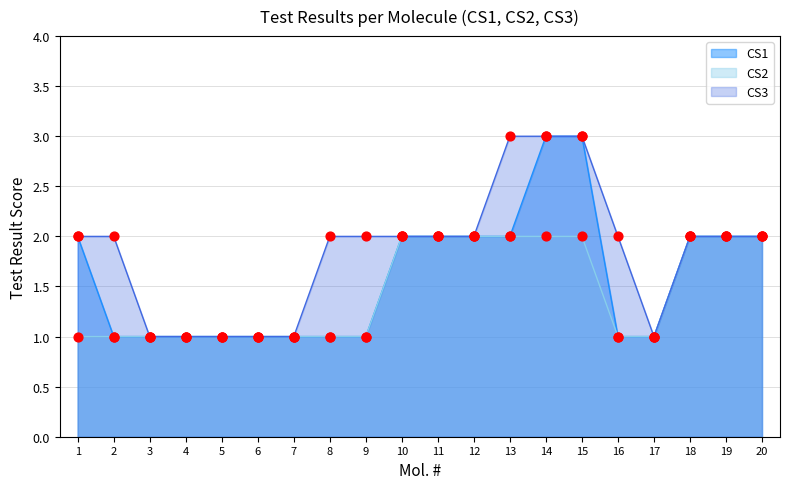

Which series reaches the minimum Y coordinate?

CS1